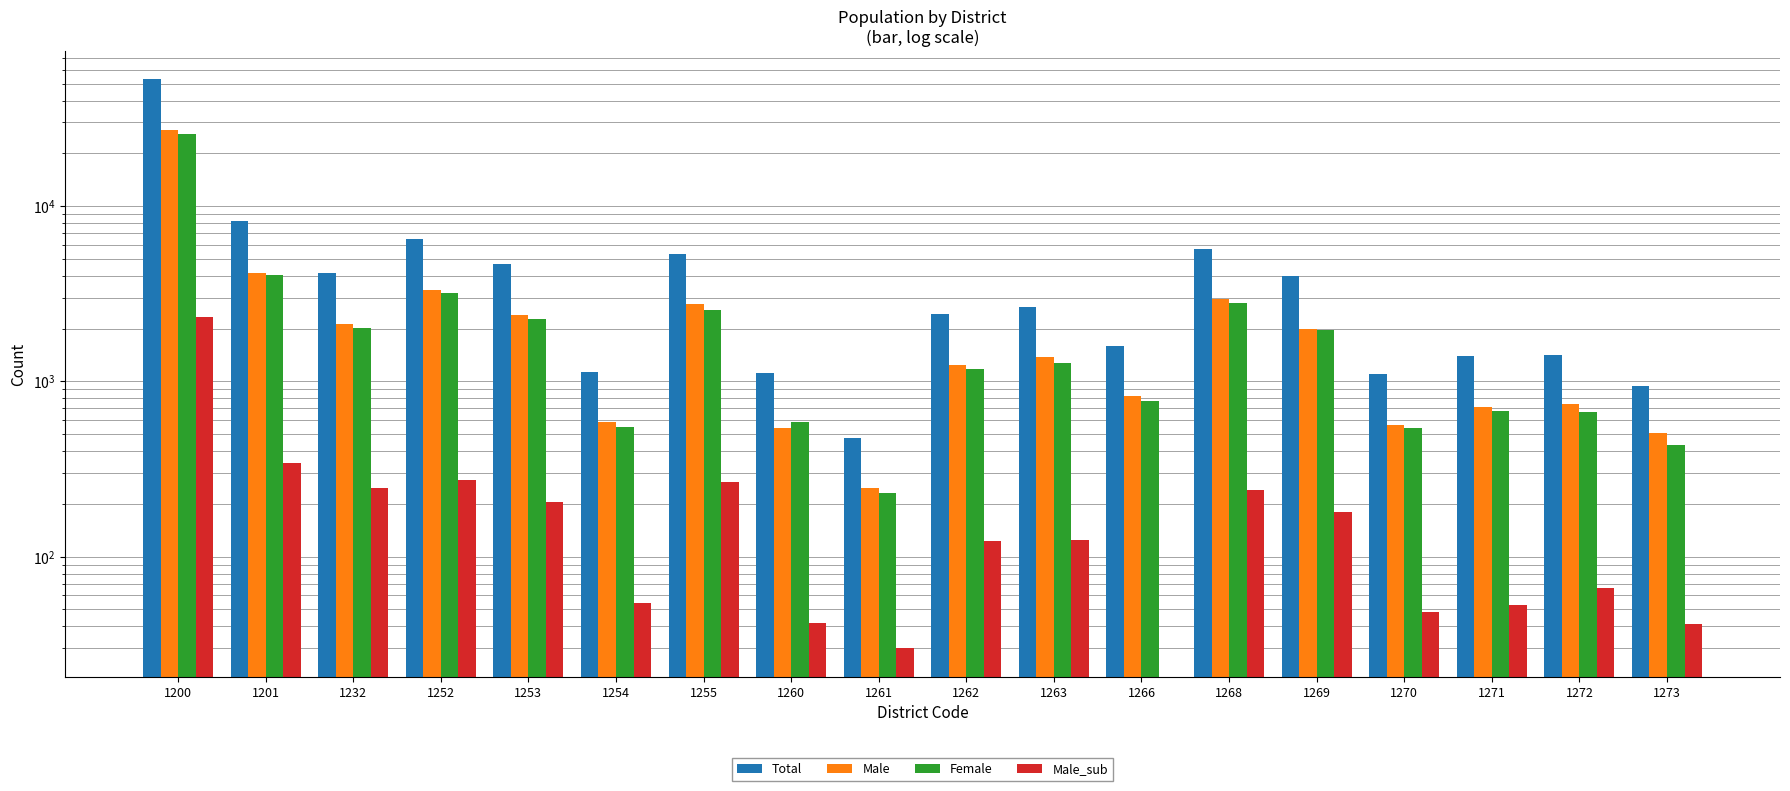

Where is Male nearest to the value 13642?

1201